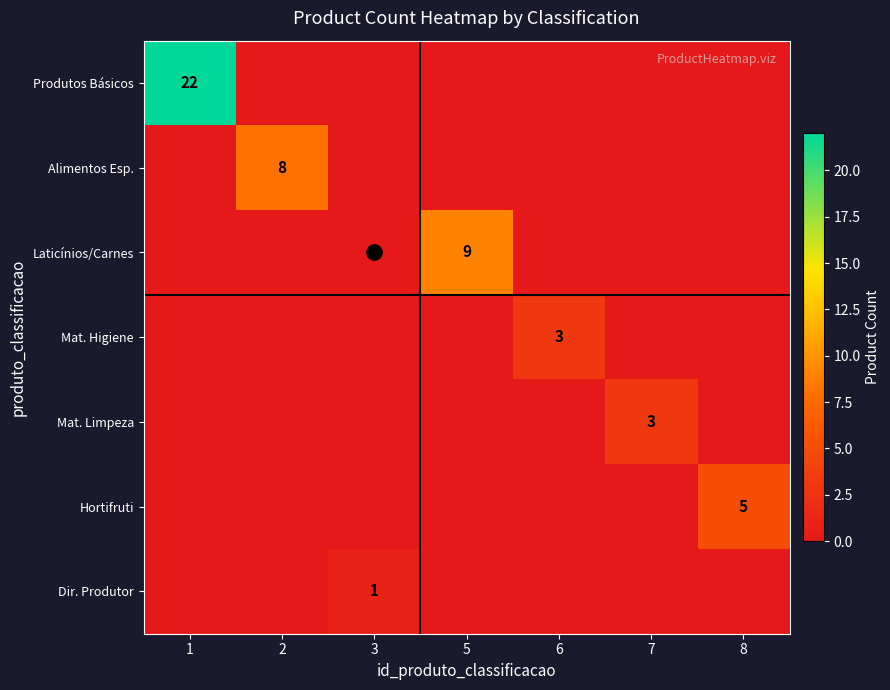

List the series in order of their peak value, lowest first.

Dir. Produtor, Mat. Higiene, Mat. Limpeza, Hortifruti, Alimentos Esp., Laticínios/Carnes, Produtos Básicos